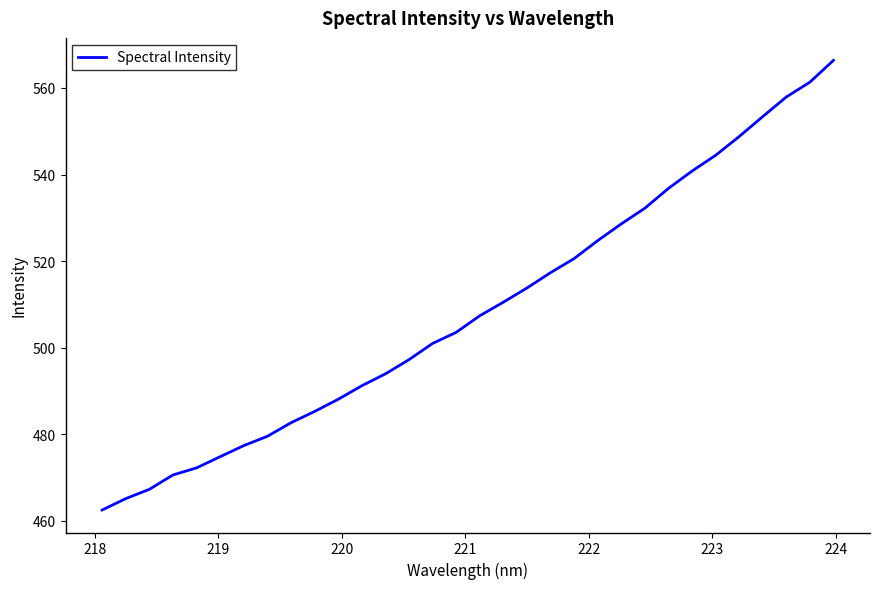

What is the smallest value displayed?

462.5